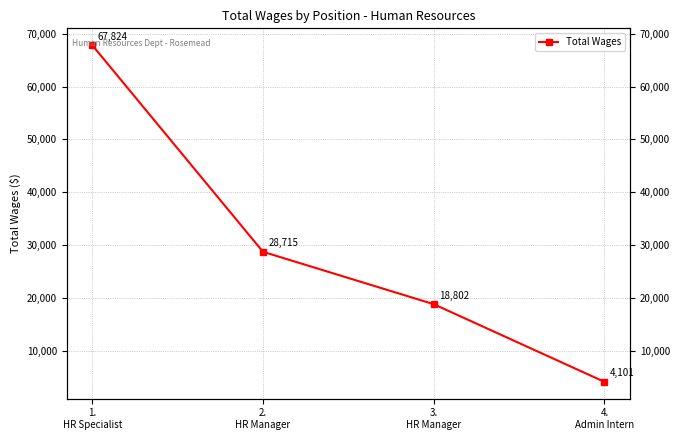

Rank the categories by value from lowest to highest.

4.
Admin Intern, 3.
HR Manager, 2.
HR Manager, 1.
HR Specialist